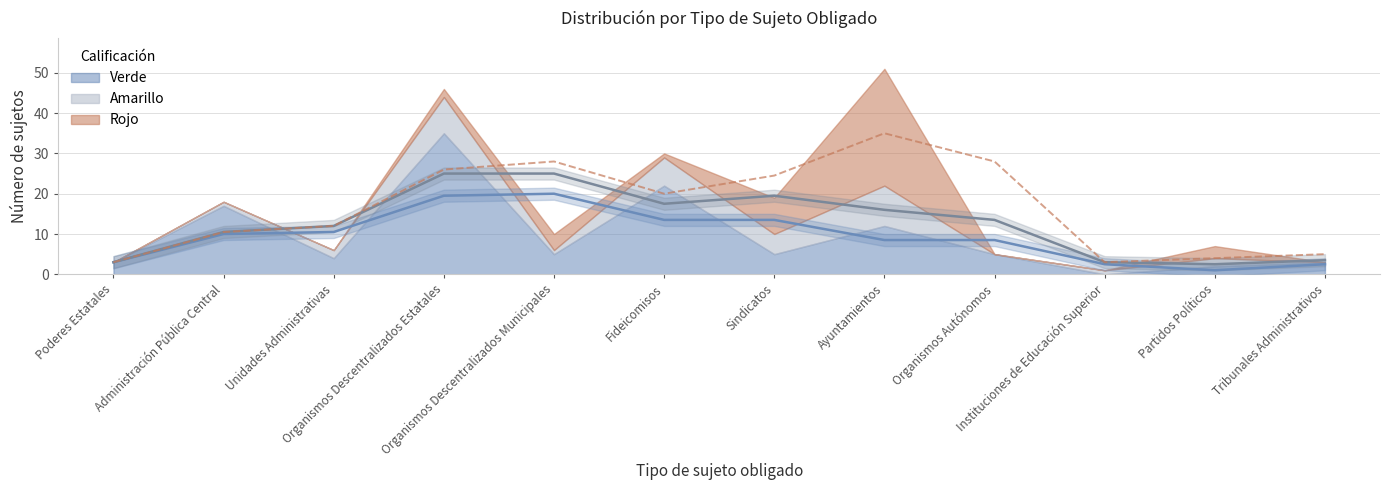

How many times do Amarillo and Verde cross each other?

1